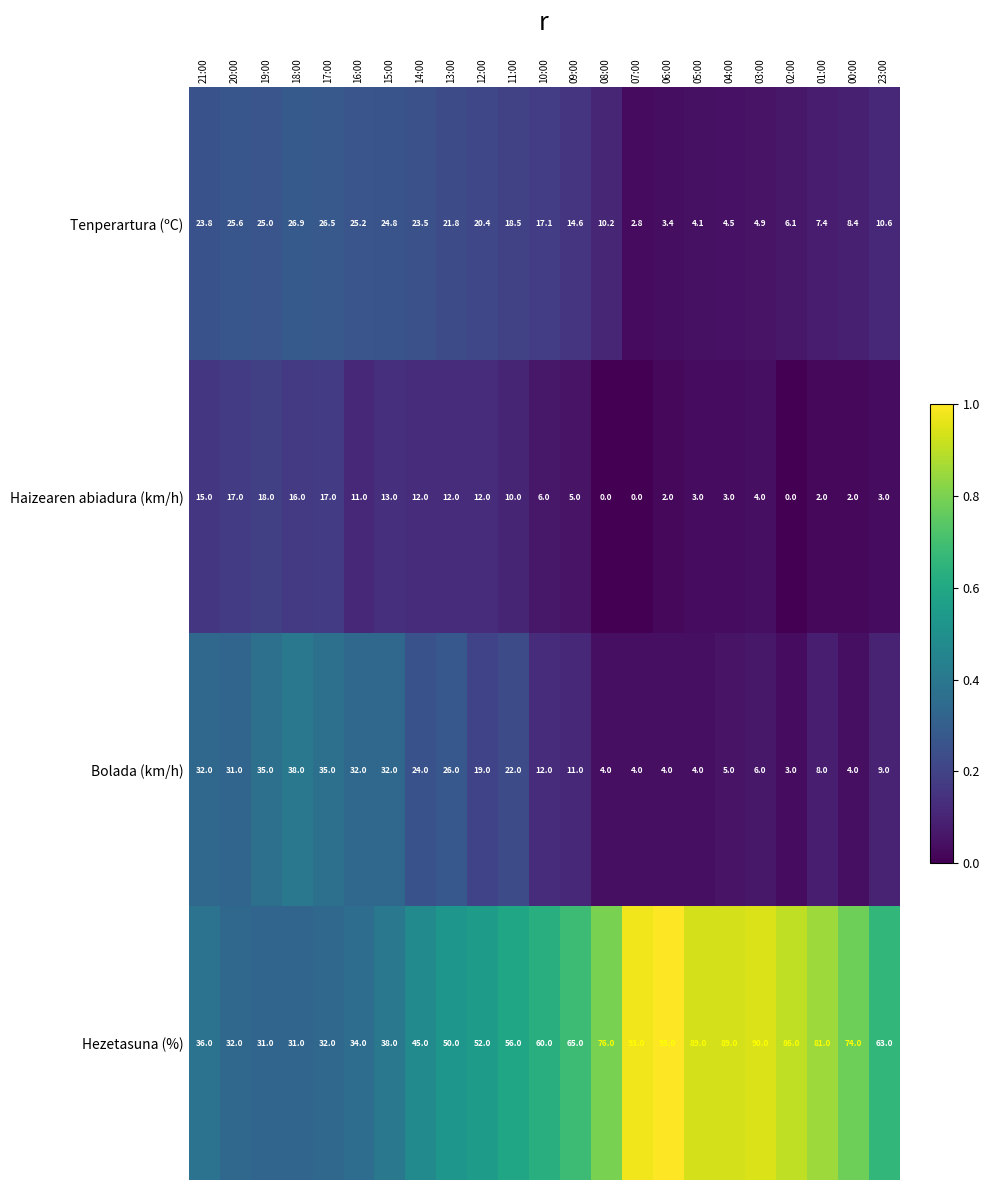

True or false: Hezetasuna (%) has a value of 44.9 at 16:00.

False